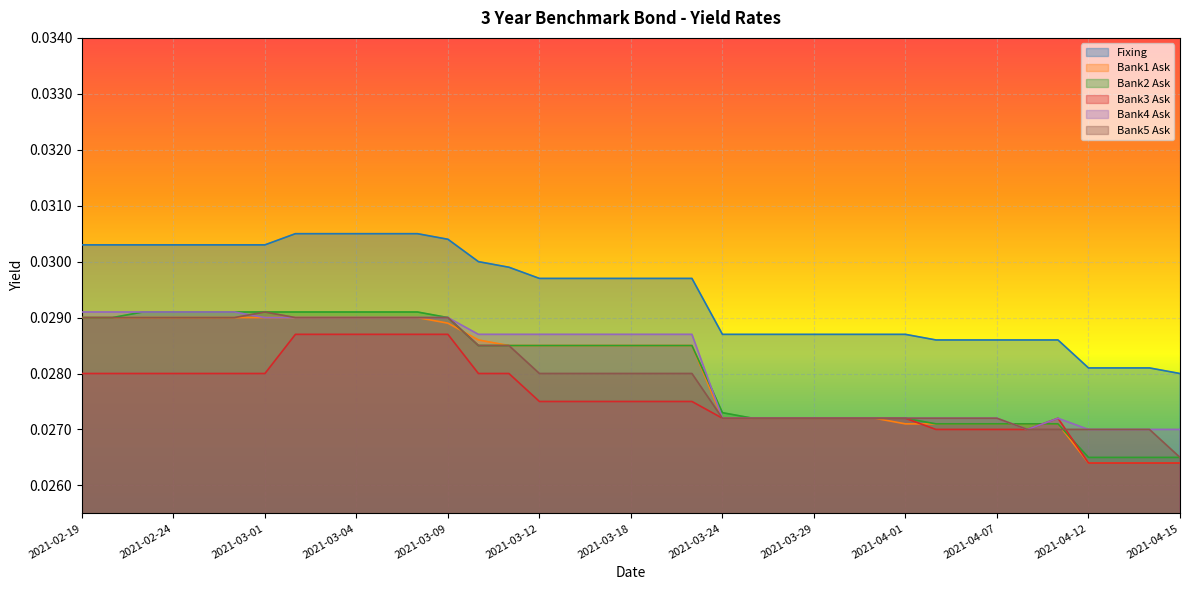

How many lines are shown in the chart?

6